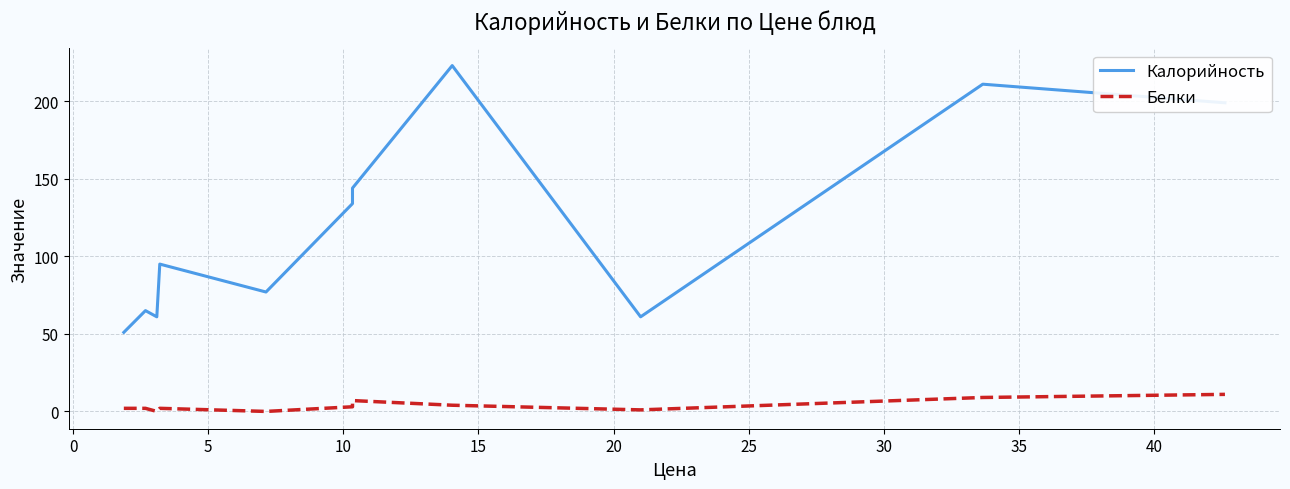

Count the number of data series in this chart.

2